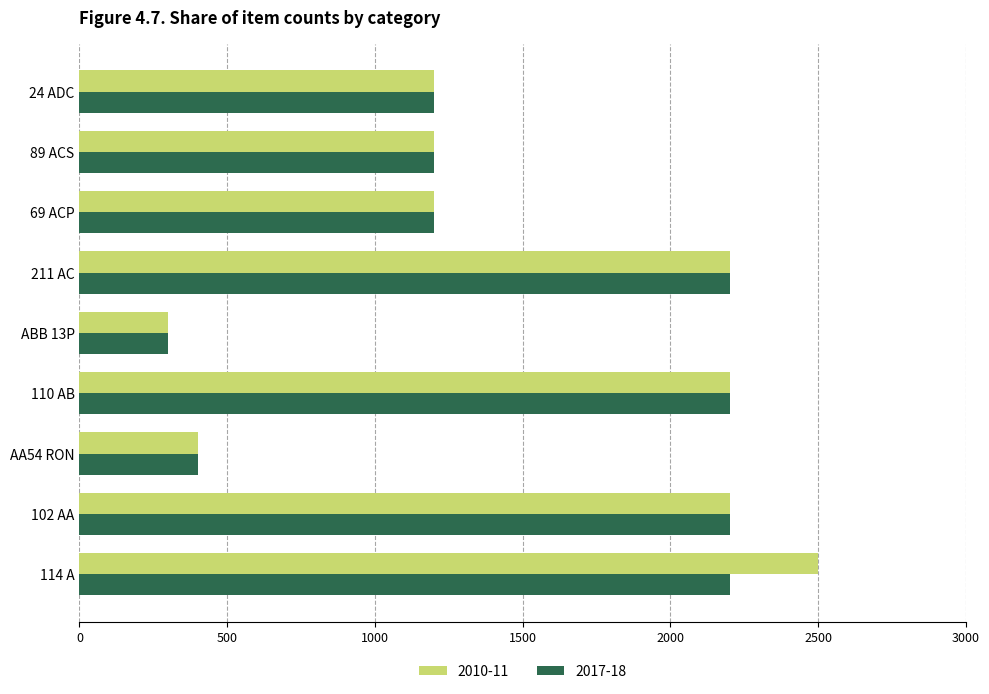

Count the 2010-11 values in the range 1200 to 2200.

6